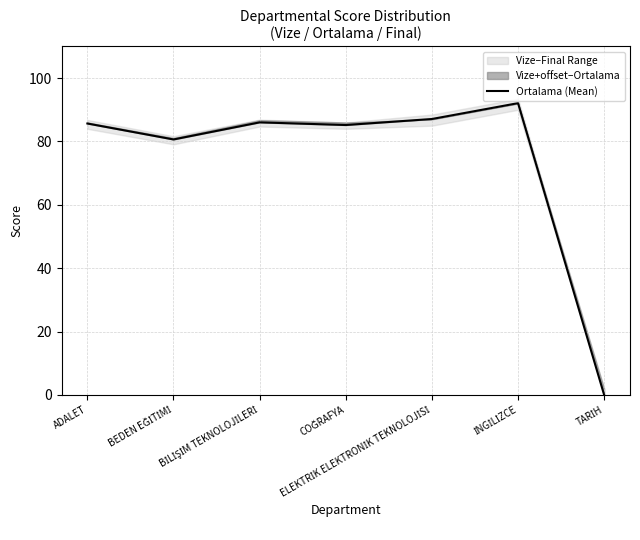

What is the difference between the maximum and second lowest values?

11.5